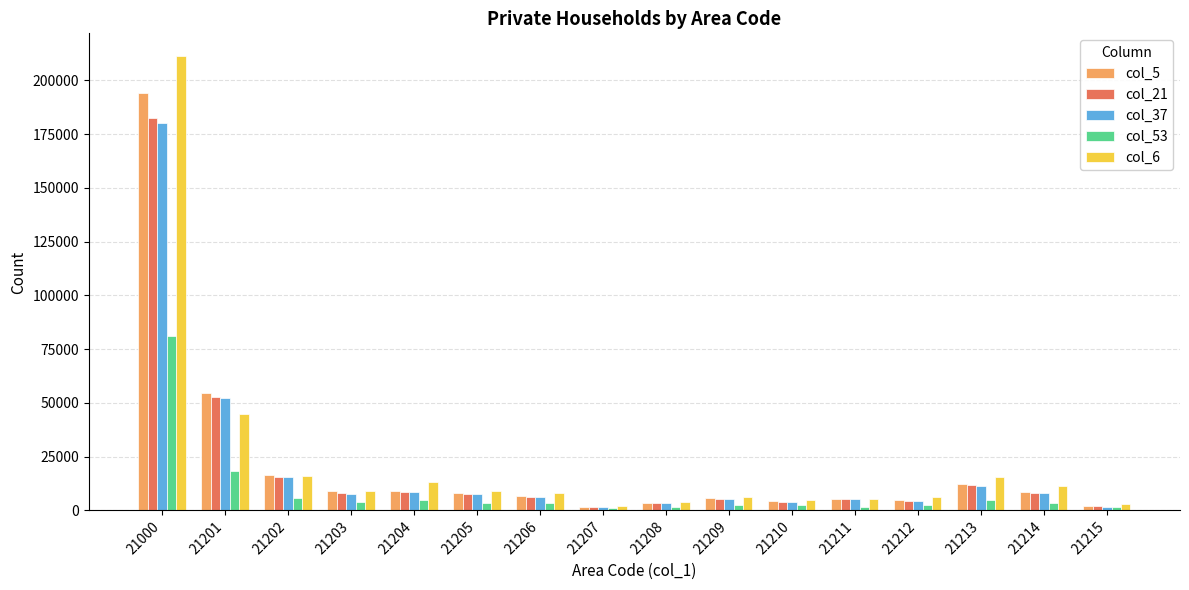

What is the sum of all col_5 values?

346354